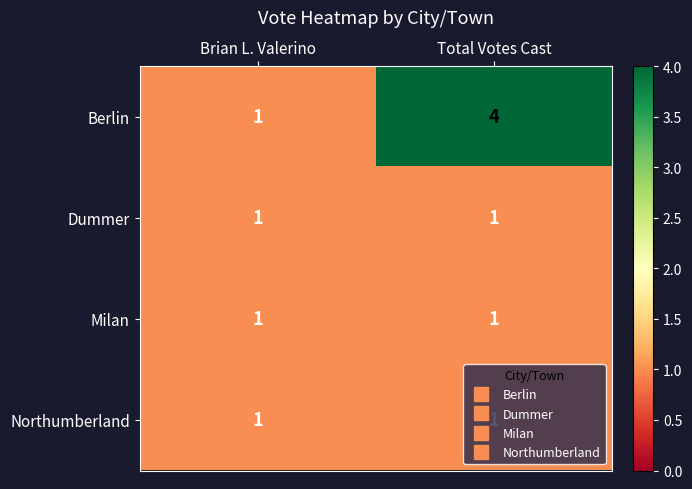

The value of Dummer at Total Votes Cast is 1. True or false?

True